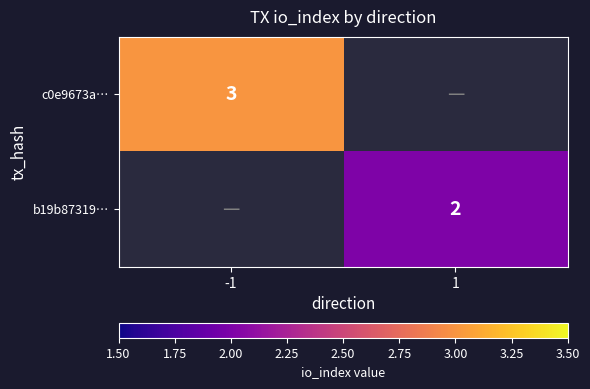

Is it true that b19b87319… equals 1 at 1?

False